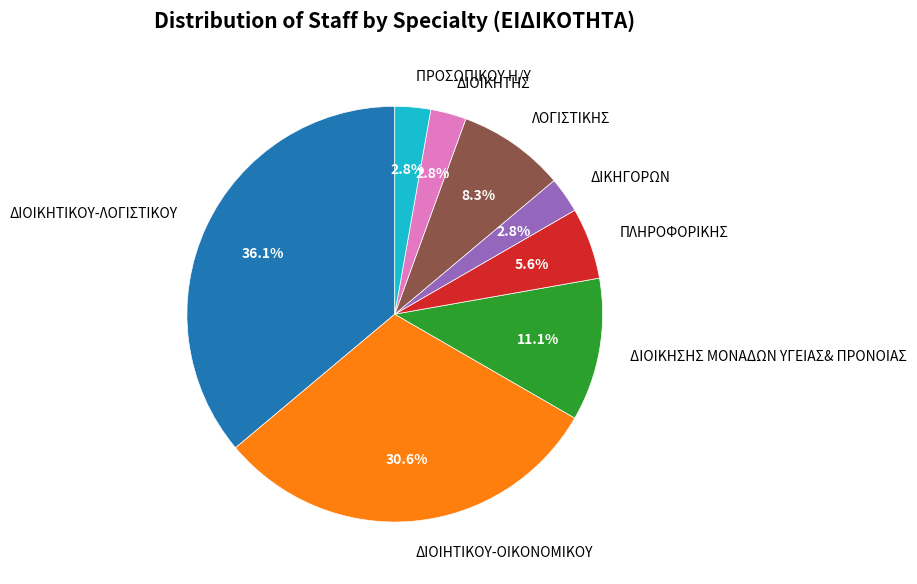

To the nearest percent, what is the combined percentage of ΔΙΟΙΚΗΤΙΚΟΥ-ΛΟΓΙΣΤΙΚΟΥ and ΠΛΗΡΟΦΟΡΙΚΗΣ?

42%